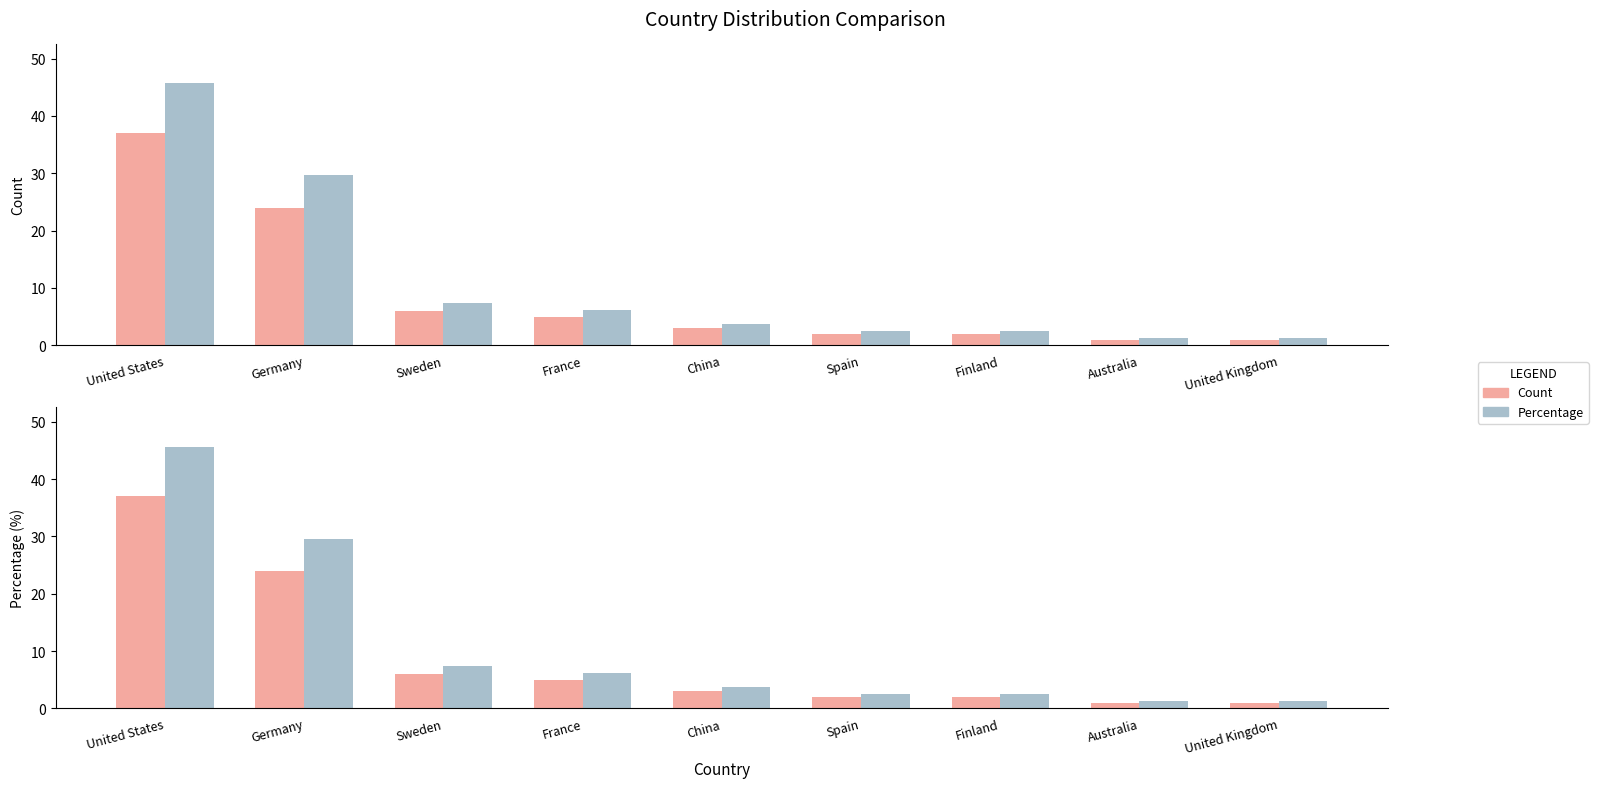

Does the chart contain stacked bars?

No